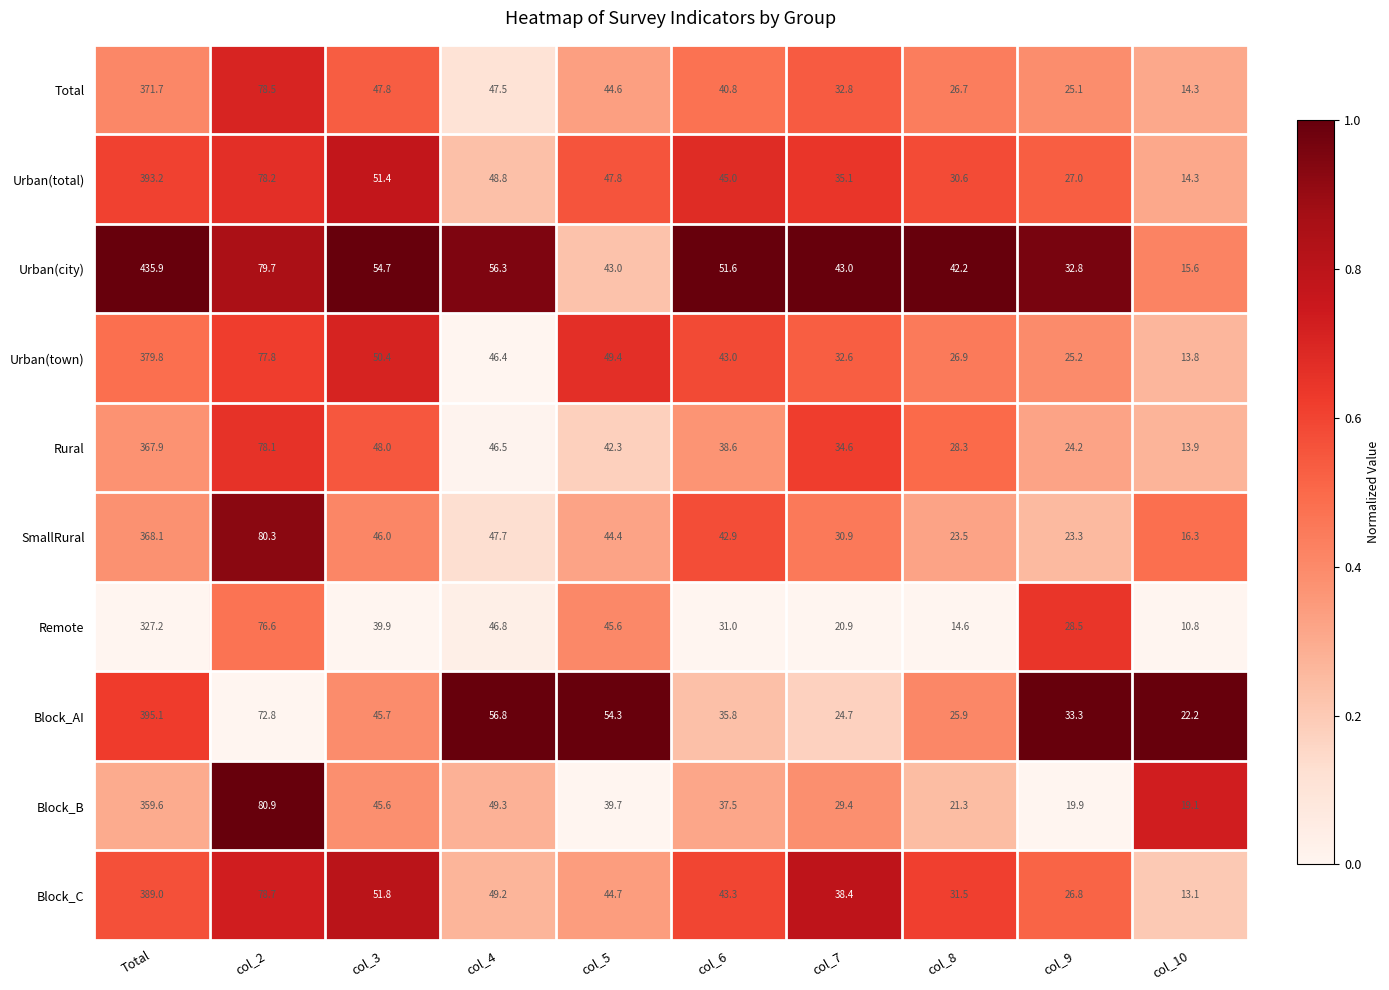

Which series has the largest total across all categories?

Urban(city)